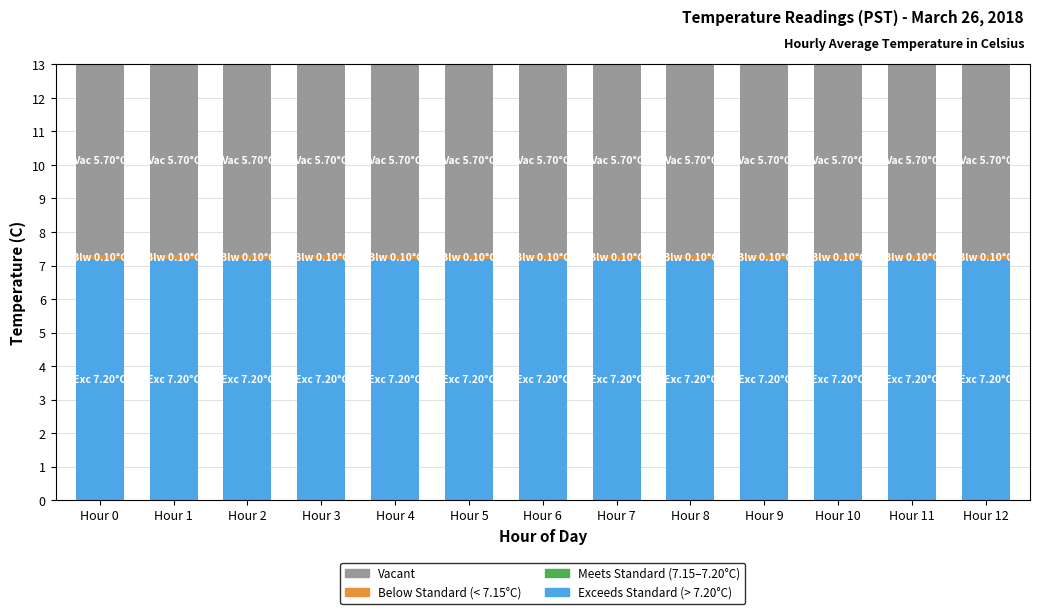

At which category is the sum across all series the highest?

Hour 0